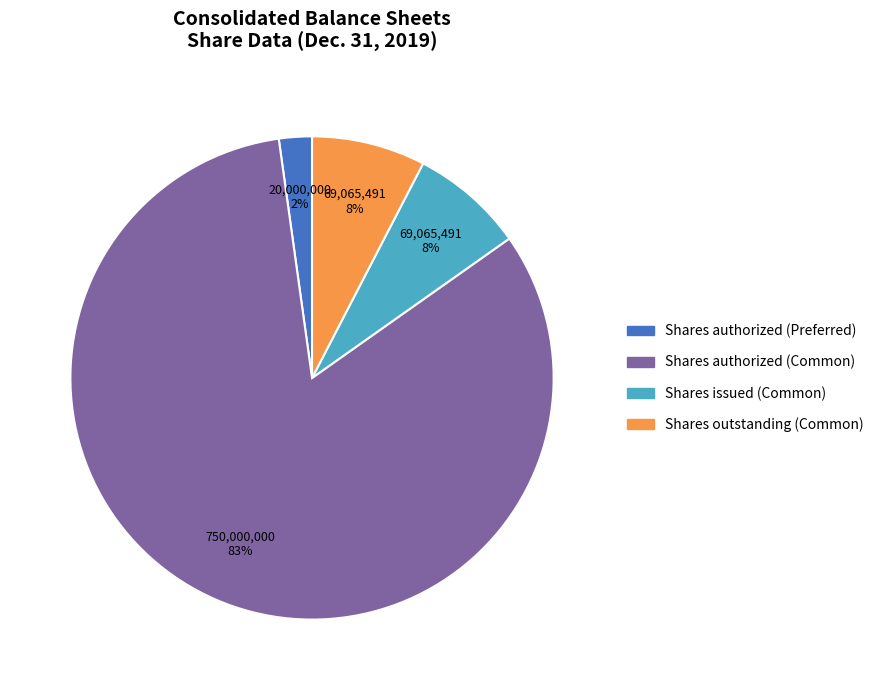

Is there any slice that represents more than half of the pie?

Yes